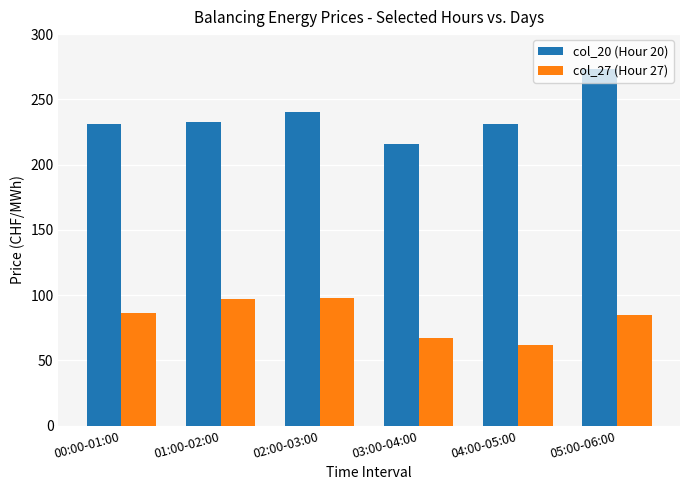

Which series changed the most between 02:00-03:00 and 03:00-04:00?

col_27 (Hour 27)